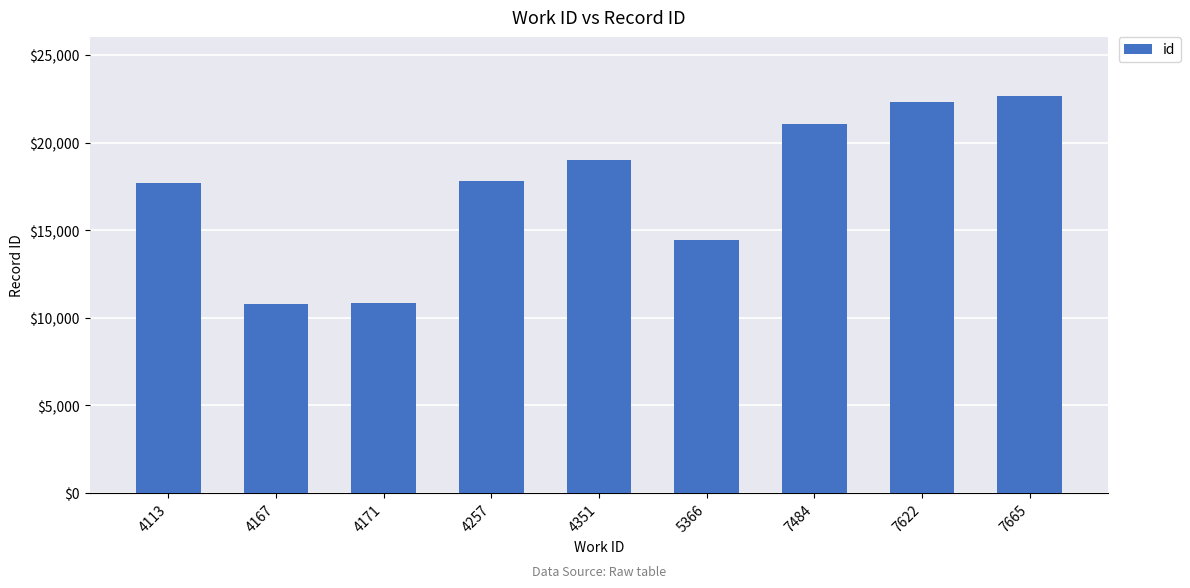

Count the values in the range 14418 to 21081.

5